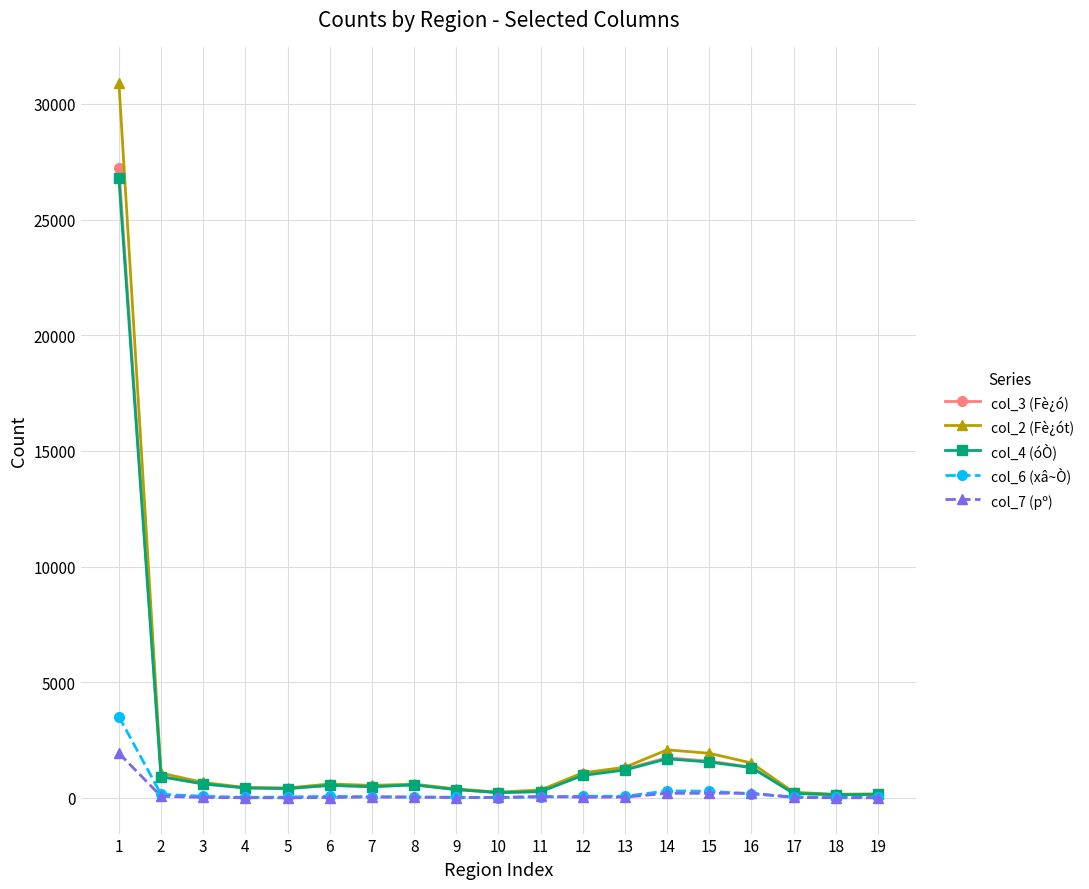

What is the total value across all series at 14?

5988